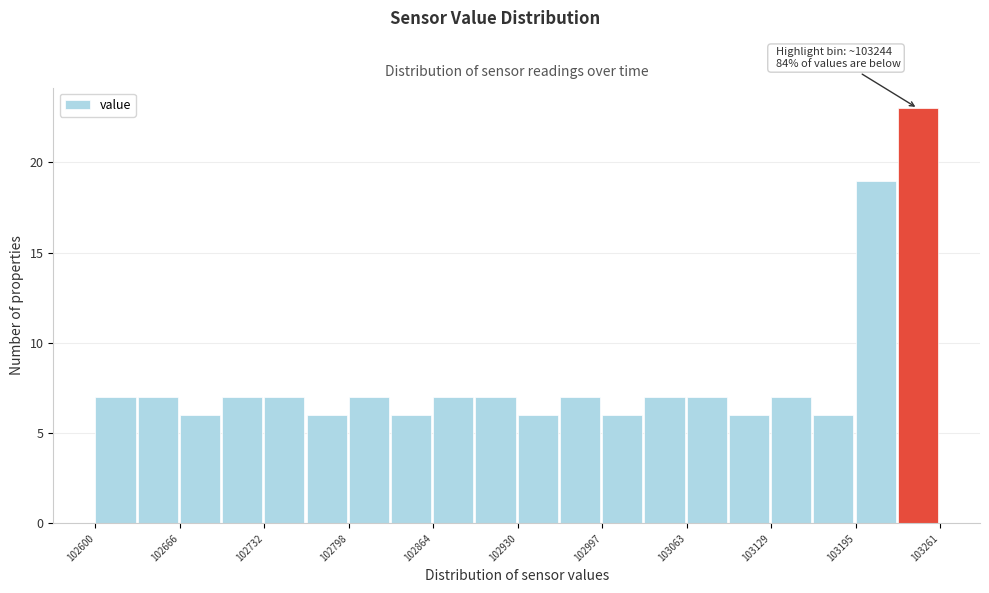

Read against the x-axis, roughly where is the centre of the tallest bar?

103240